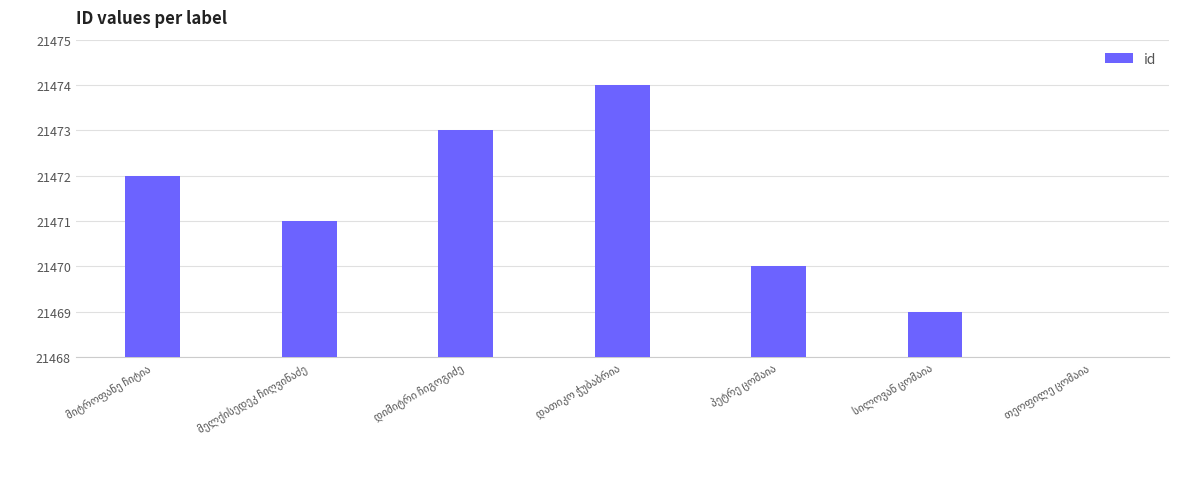

True or false: the data shows 2 at მელქისედეკ ჩიღვინაძე.

False